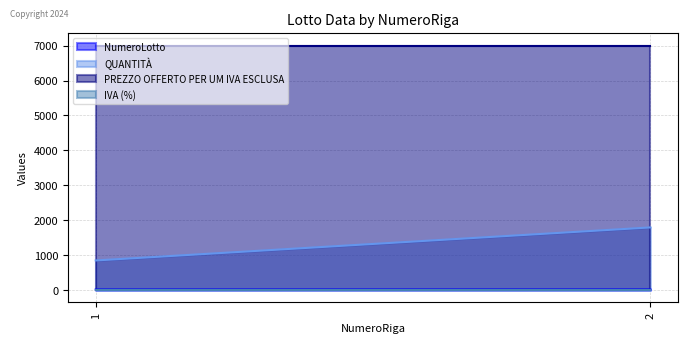

Where is QUANTITÀ nearest to the value 1324?

1